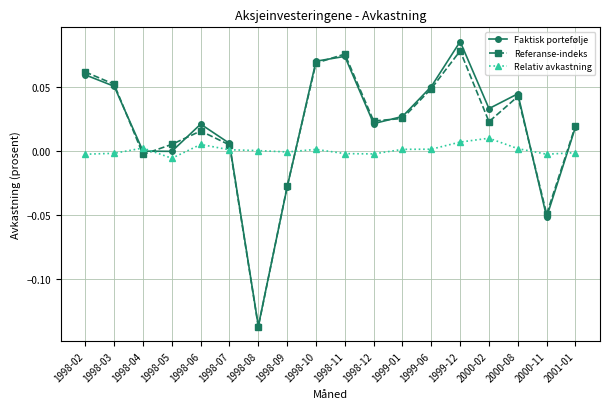

After their last crossing, which series has the higher values: Relativ avkastning or Faktisk portefølje?

Faktisk portefølje